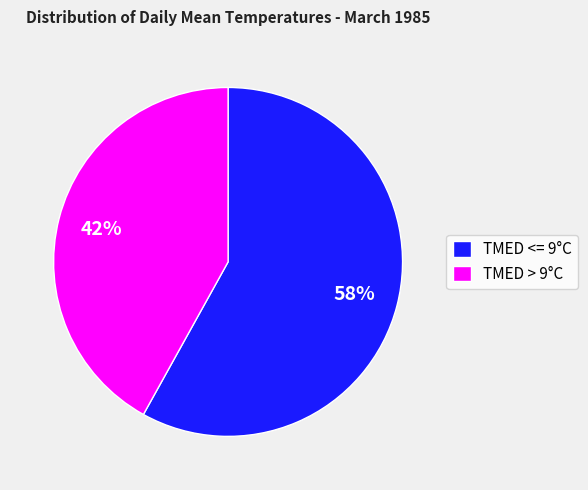

To the nearest percent, what is the average slice percentage?

50%